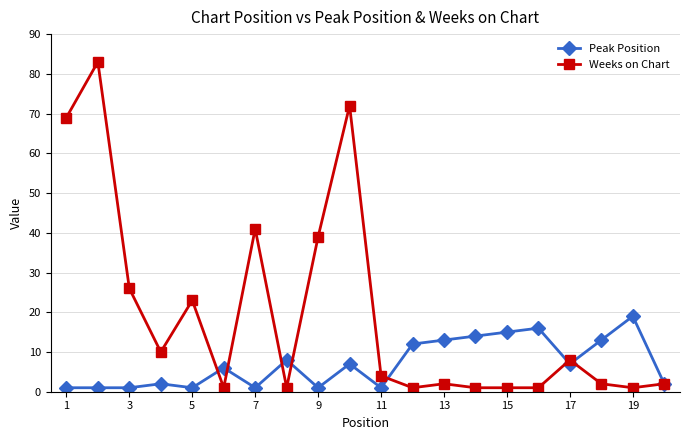

Which series has the largest total across all categories?

Weeks on Chart